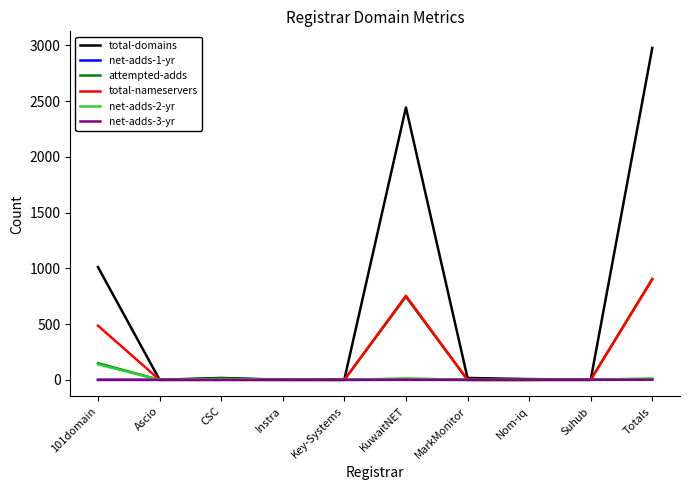

At which category does the chart reach its peak across all series?

Totals